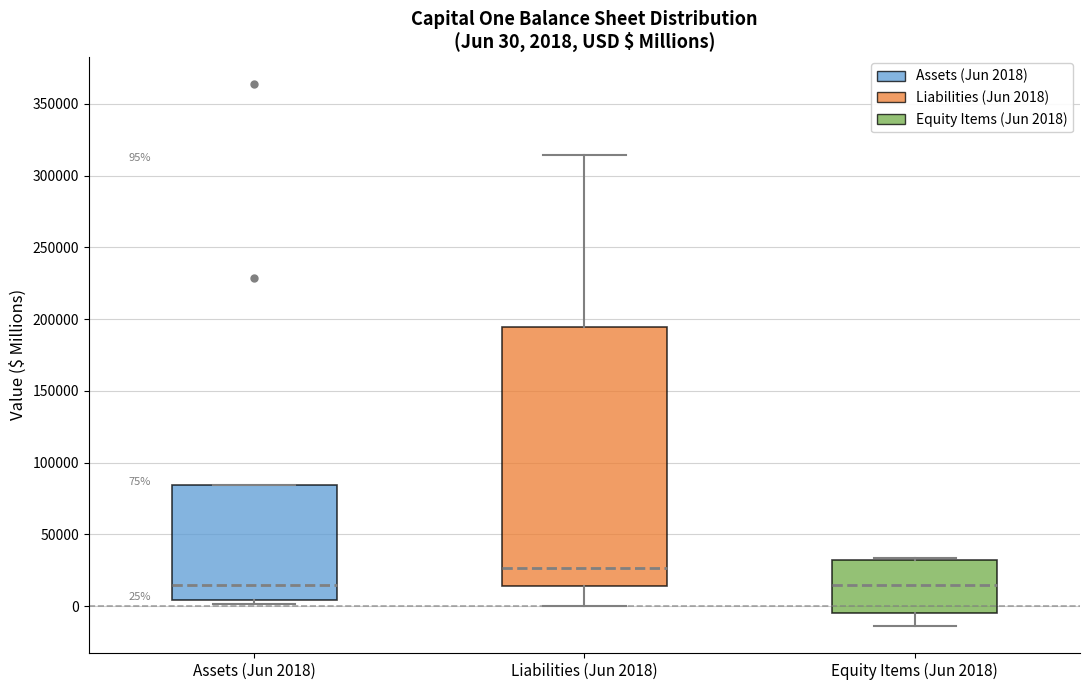

Comparing the boxes themselves (not the whiskers), which one is the tallest?

Liabilities (Jun 2018)